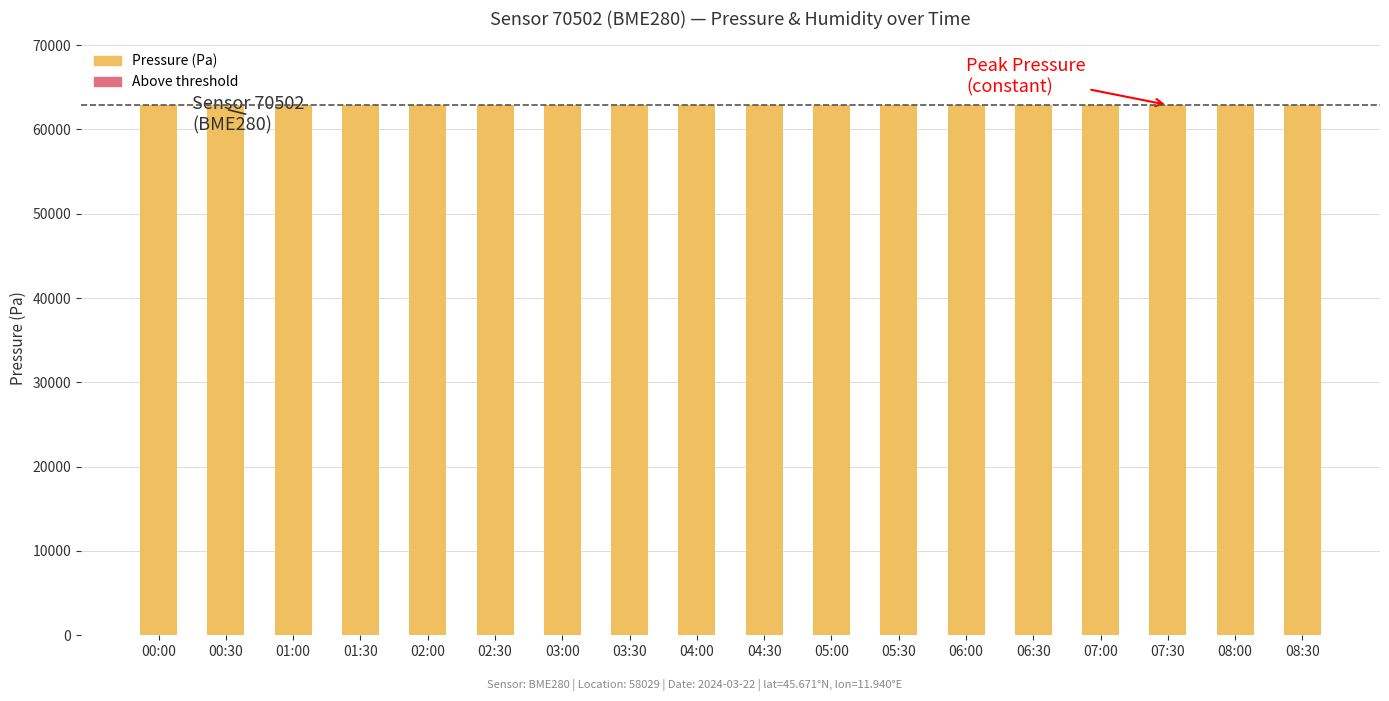

List the series in order of their peak value, lowest first.

pressure_above_threshold, pressure